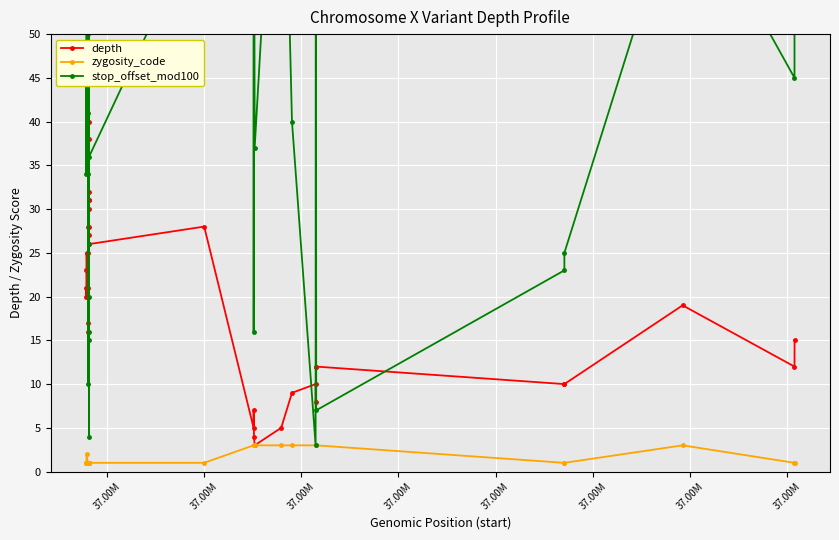

What is the value of the zygosity_code point at the 35th from the left?

1